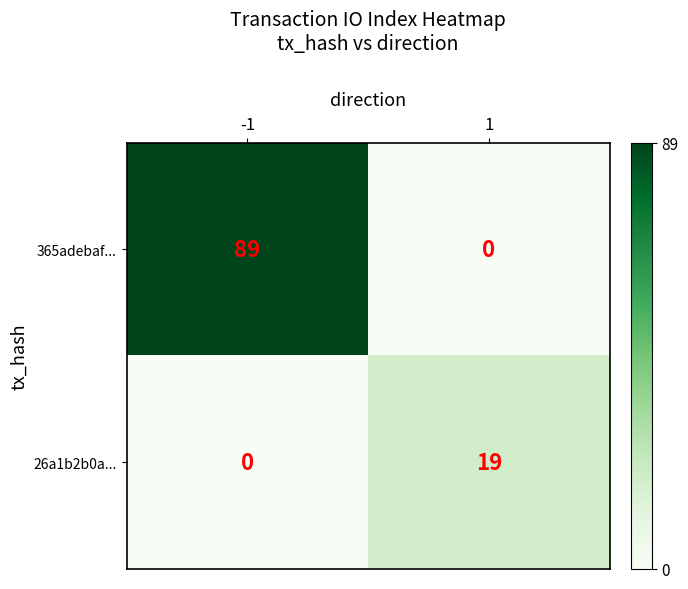

What is the total value across all series at -1?

89